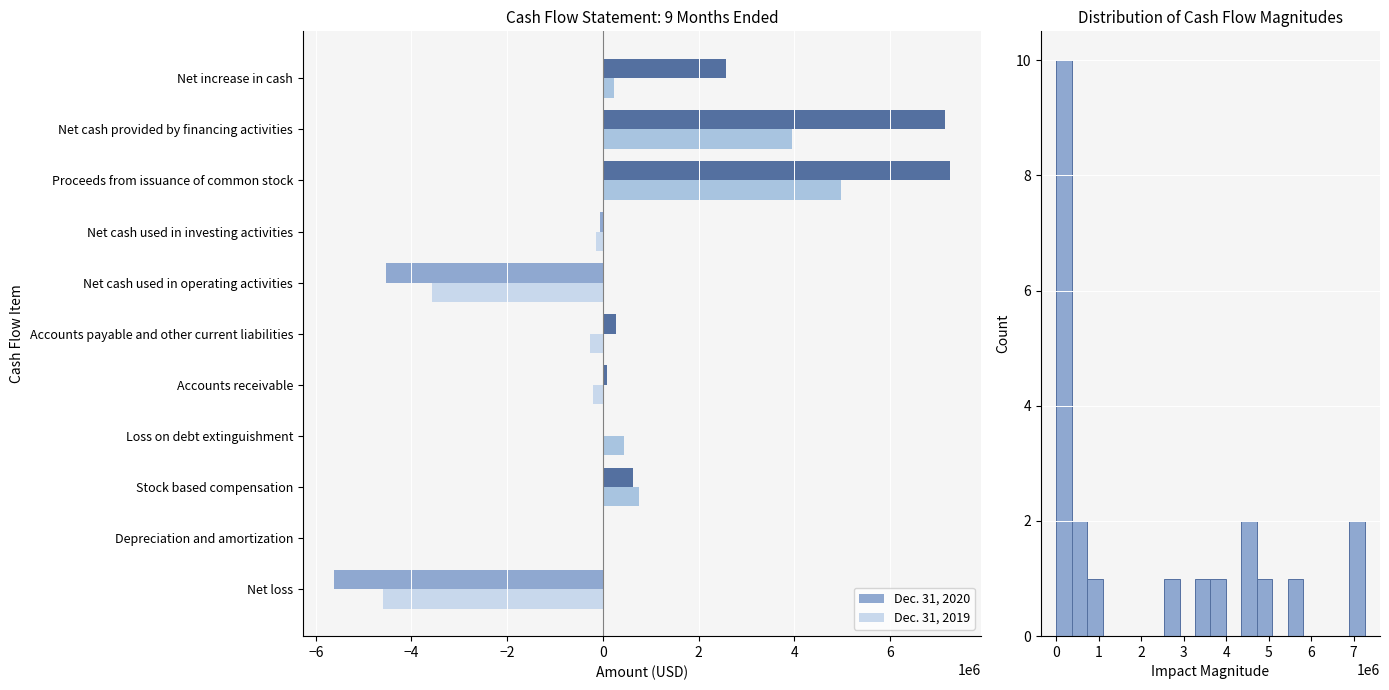

What is the sum of all Dec. 31, 2019 values?

1594165